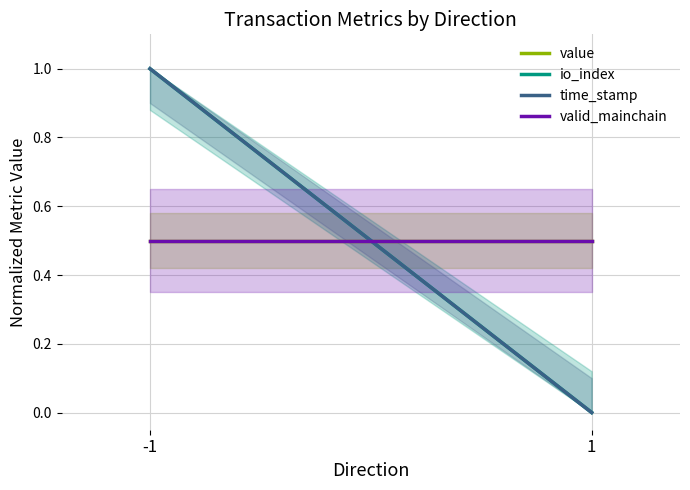

How many values in the time_stamp series are below 1?

1